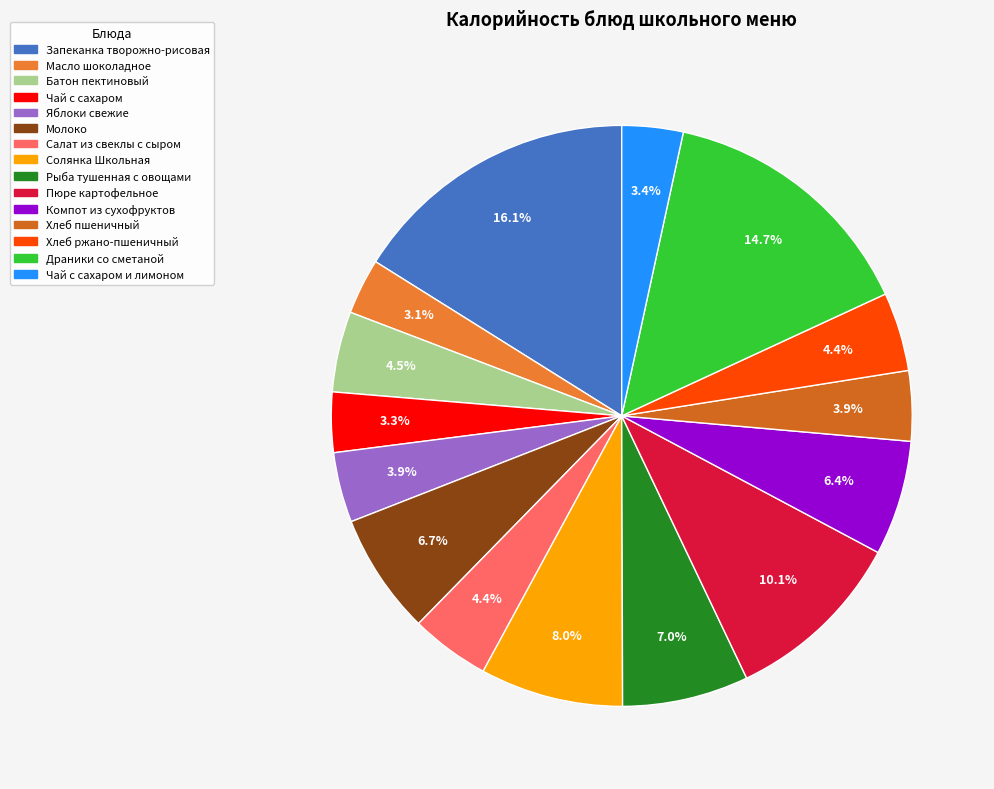

What is the smallest slice in the pie chart?

Масло шоколадное